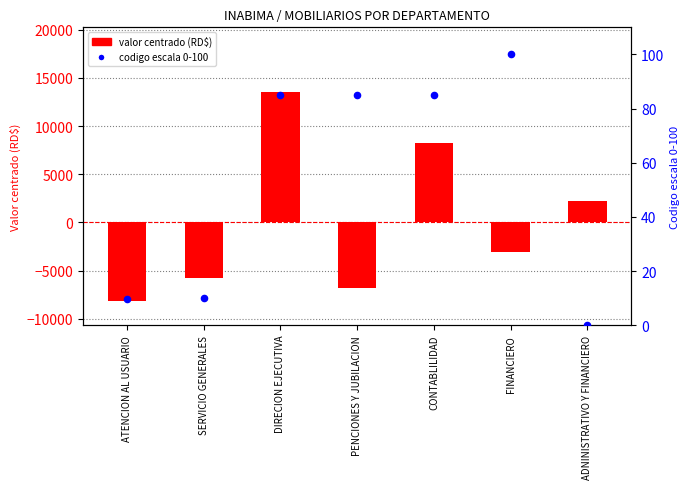

Which has a higher value, CONTABLILIDAD or ATENCION AL USUARIO?

CONTABLILIDAD